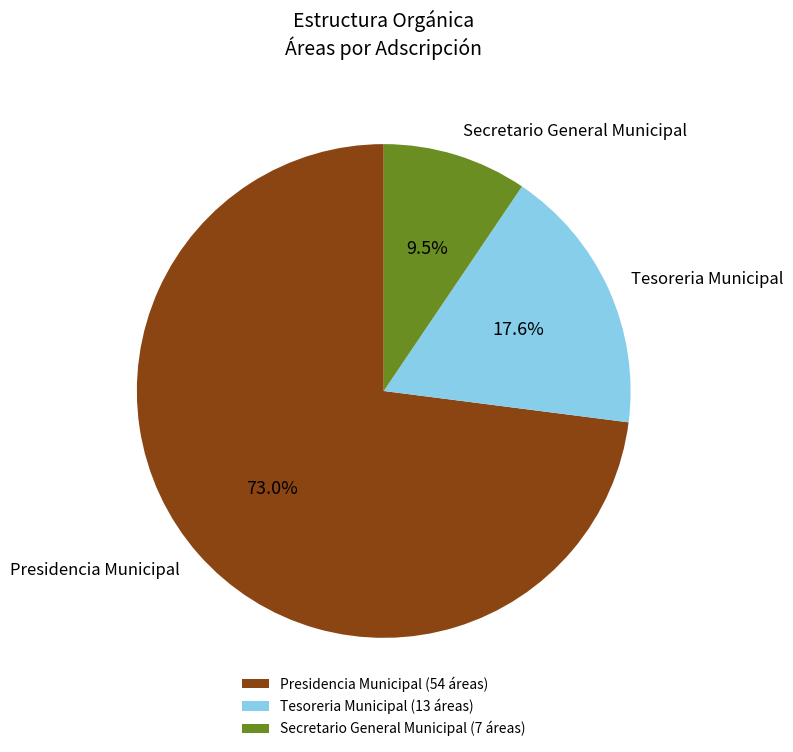

Is the sum of Tesoreria Municipal and Secretario General Municipal greater than half?

No